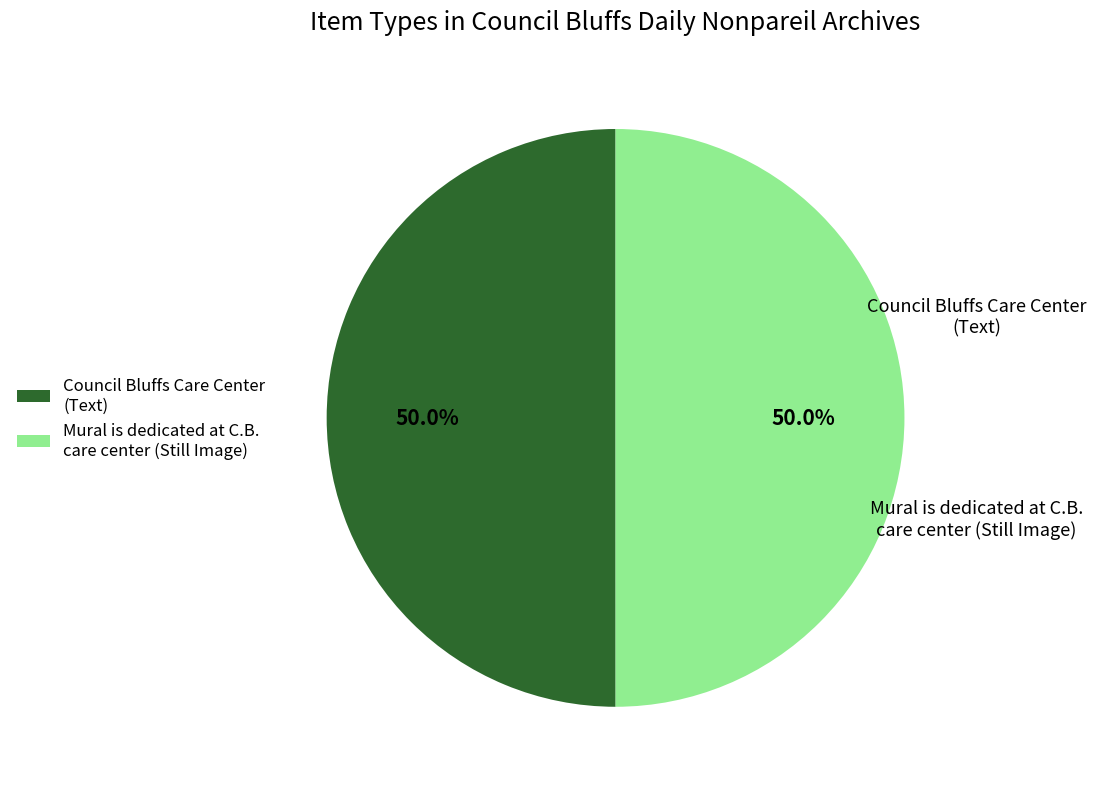

Approximately how many times larger is the value at Mural is dedicated at C.B. care center (Still Image) compared to Council Bluffs Care Center (Text)?

1.0